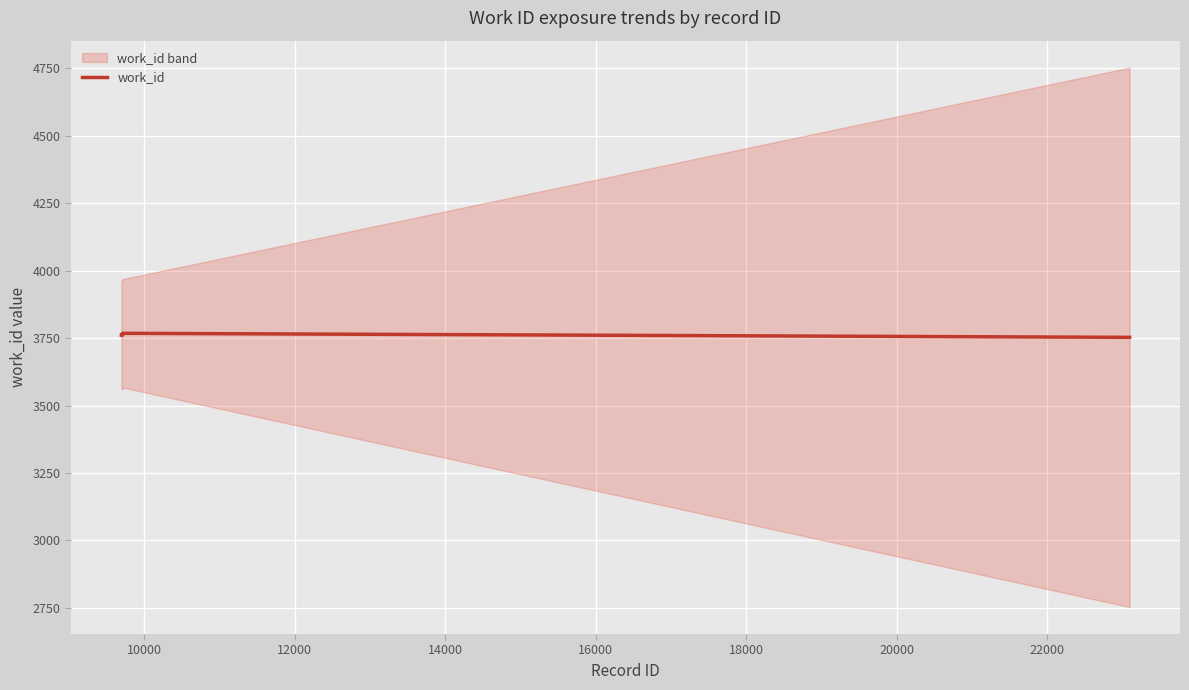

What is the maximum value for work_id?

3768